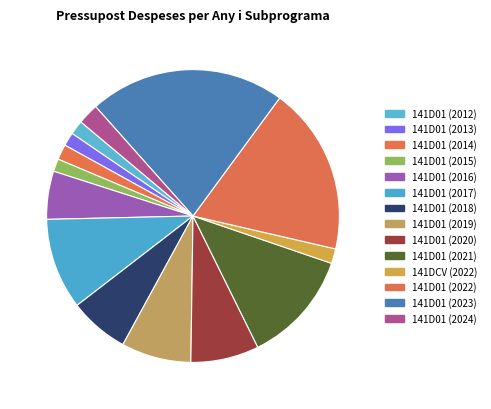

Rank the categories by value from highest to lowest.

141D01 (2023), 141D01 (2022), 141D01 (2021), 141D01 (2017), 141D01 (2019), 141D01 (2020), 141D01 (2018), 141D01 (2016), 141D01 (2024), 141D01 (2014), 141DCV (2022), 141D01 (2012), 141D01 (2013), 141D01 (2015)